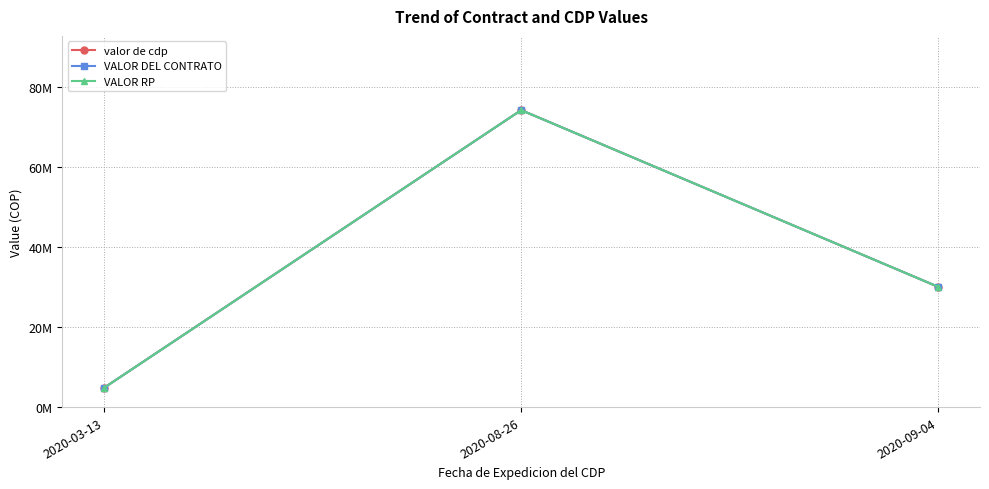

Where is VALOR RP nearest to the value 39537500?

2020-09-04